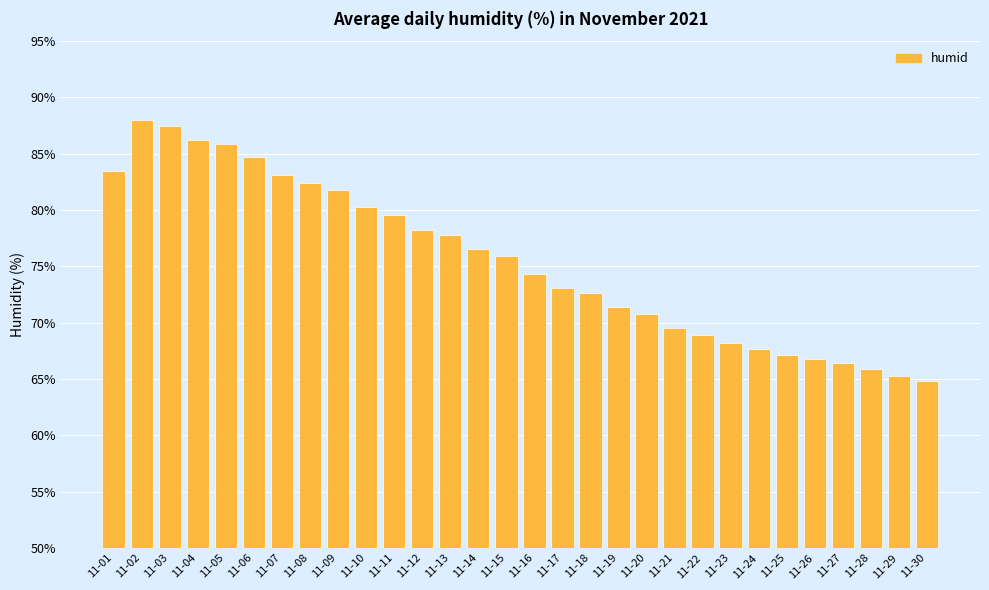

Where is the data nearest to the value 76?

11-15